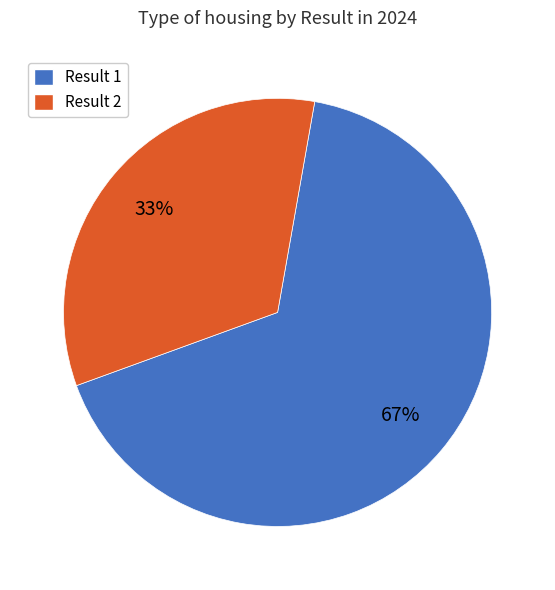

Between Result 2 and Result 1, which is larger?

Result 1